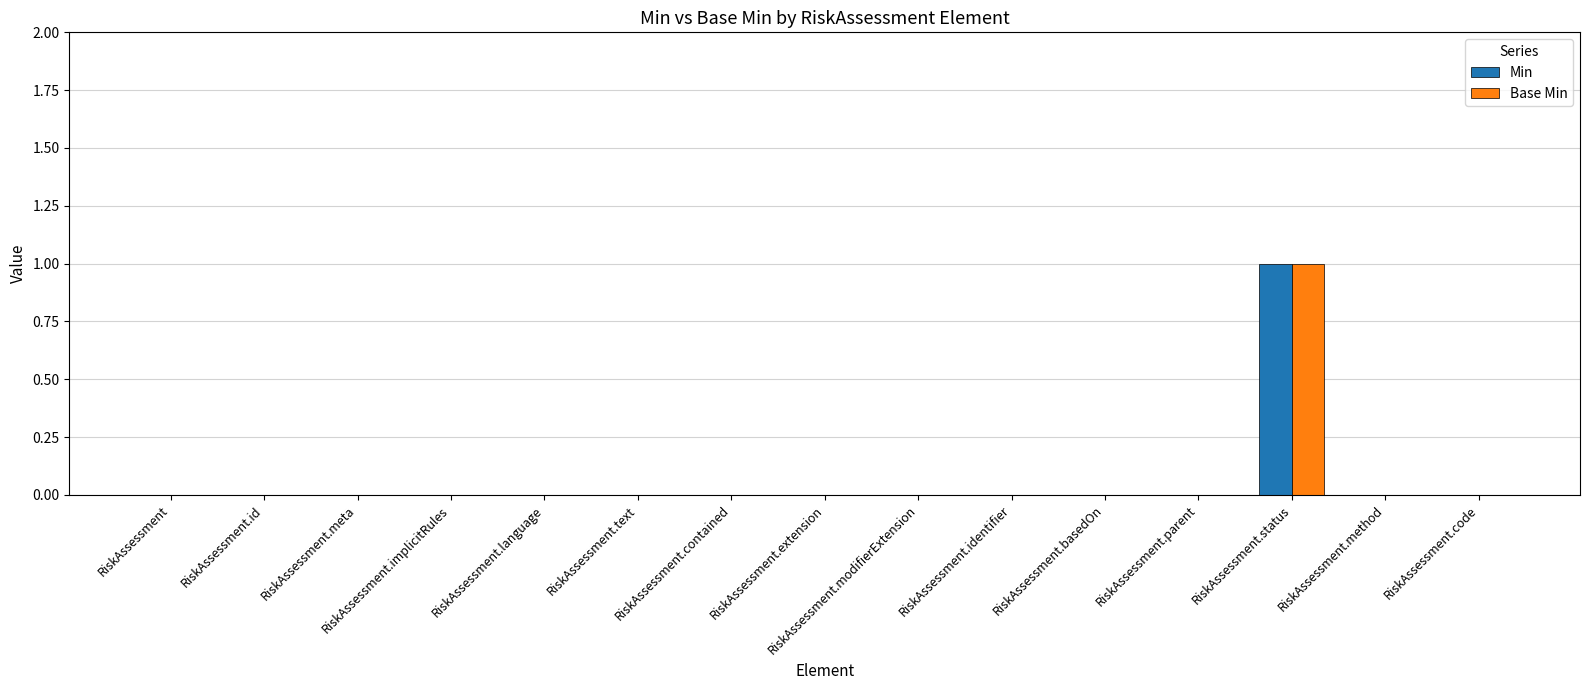

Reading left to right, extract all data points from this chart.

Min: RiskAssessment=0	RiskAssessment.id=0	RiskAssessment.meta=0	RiskAssessment.implicitRules=0	RiskAssessment.language=0	RiskAssessment.text=0	RiskAssessment.contained=0	RiskAssessment.extension=0	RiskAssessment.modifierExtension=0	RiskAssessment.identifier=0	RiskAssessment.basedOn=0	RiskAssessment.parent=0	RiskAssessment.status=1	RiskAssessment.method=0	RiskAssessment.code=0
Base Min: RiskAssessment=0	RiskAssessment.id=0	RiskAssessment.meta=0	RiskAssessment.implicitRules=0	RiskAssessment.language=0	RiskAssessment.text=0	RiskAssessment.contained=0	RiskAssessment.extension=0	RiskAssessment.modifierExtension=0	RiskAssessment.identifier=0	RiskAssessment.basedOn=0	RiskAssessment.parent=0	RiskAssessment.status=1	RiskAssessment.method=0	RiskAssessment.code=0